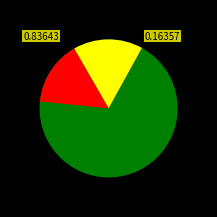

To the nearest percent, what portion does 商品和服务支出 represent?

16%